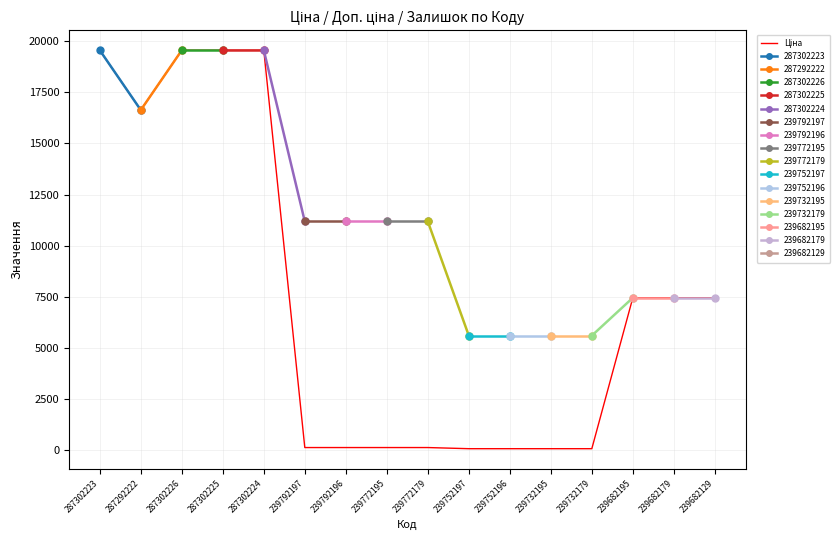

What is the label of the 9th point from the right?

239772195